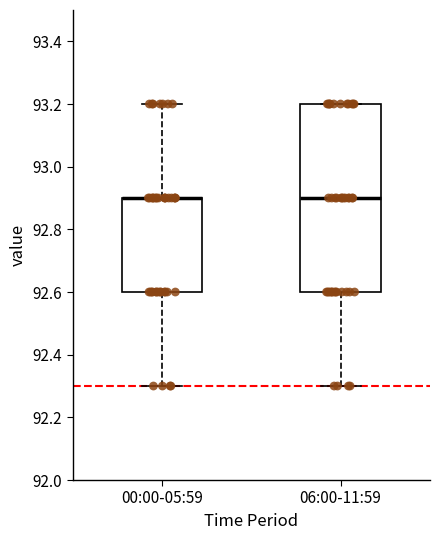

Reading left to right, transcribe this box plot: for each box, give where its median line is, the range the box spans, and where its two whiskers end, as read against the y-axis. The values are not printed on the chart, so give them approximately, as read against the axis.

00:00-05:59: median 92.9 (drawn on the box's upper edge), box 92.6 to 92.9, whiskers 92.3 to 93.2
06:00-11:59: median 92.9, box 92.6 to 93.2, whiskers 92.3 to 93.2